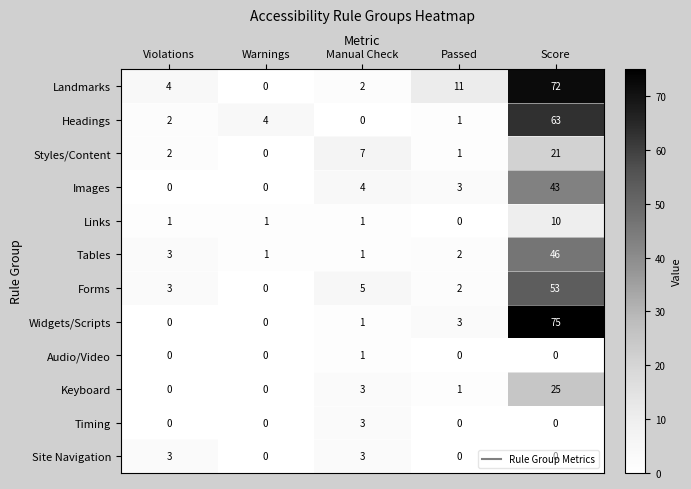

At which label is Images closest to 21?

Manual Check